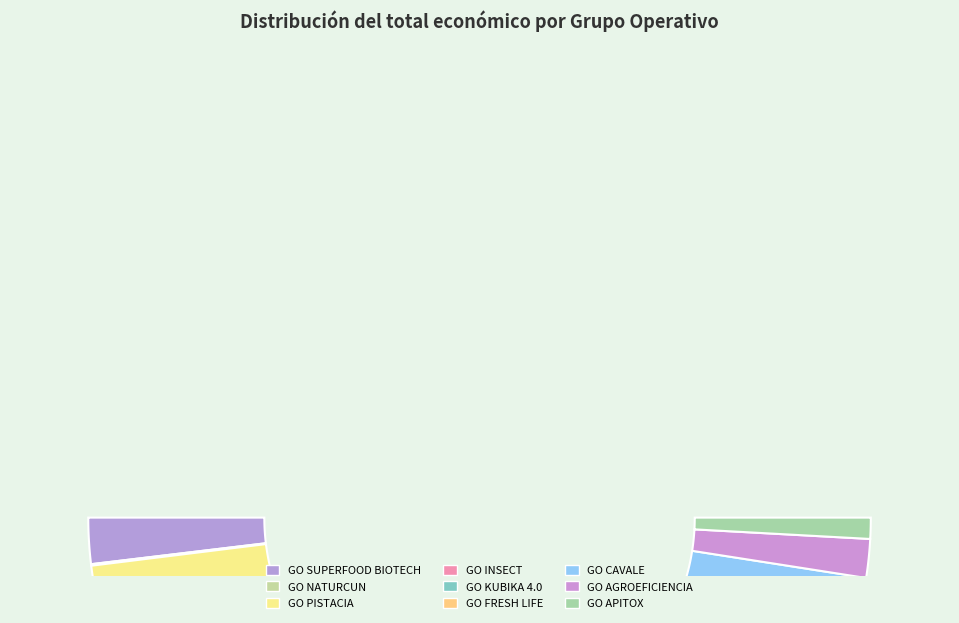

Is the sum of GO INSECT and GO KUBIKA 4.0 greater than half?

No